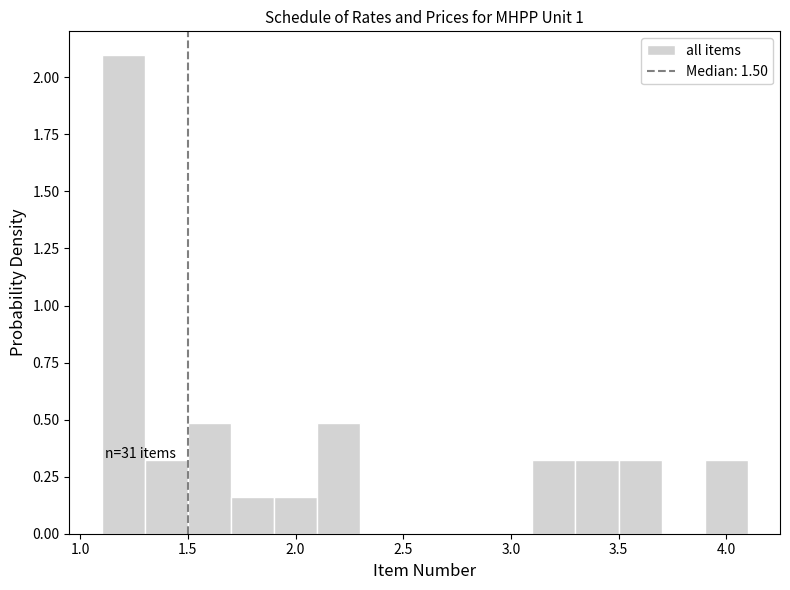

Over which range of the x-axis is the bar tallest?

1.1 to 1.3